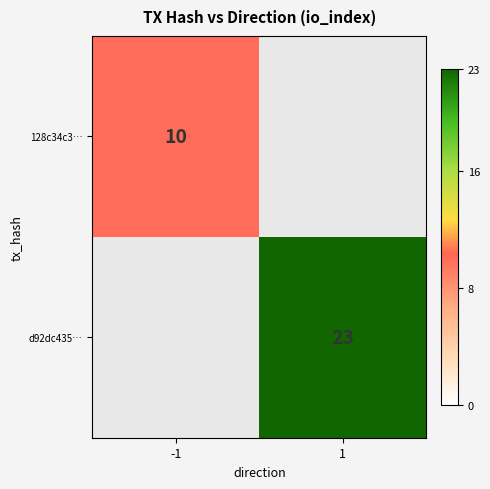

Is the value of d92dc435… at 1 greater than the value of 128c34c3… at -1?

Yes